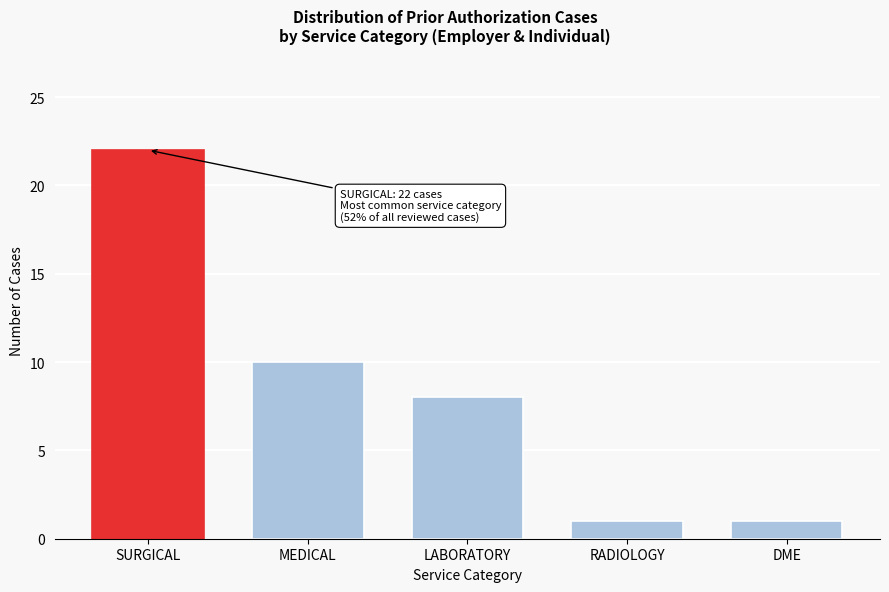

Reading left to right, extract all data points from this chart.

22	10	8	1	1